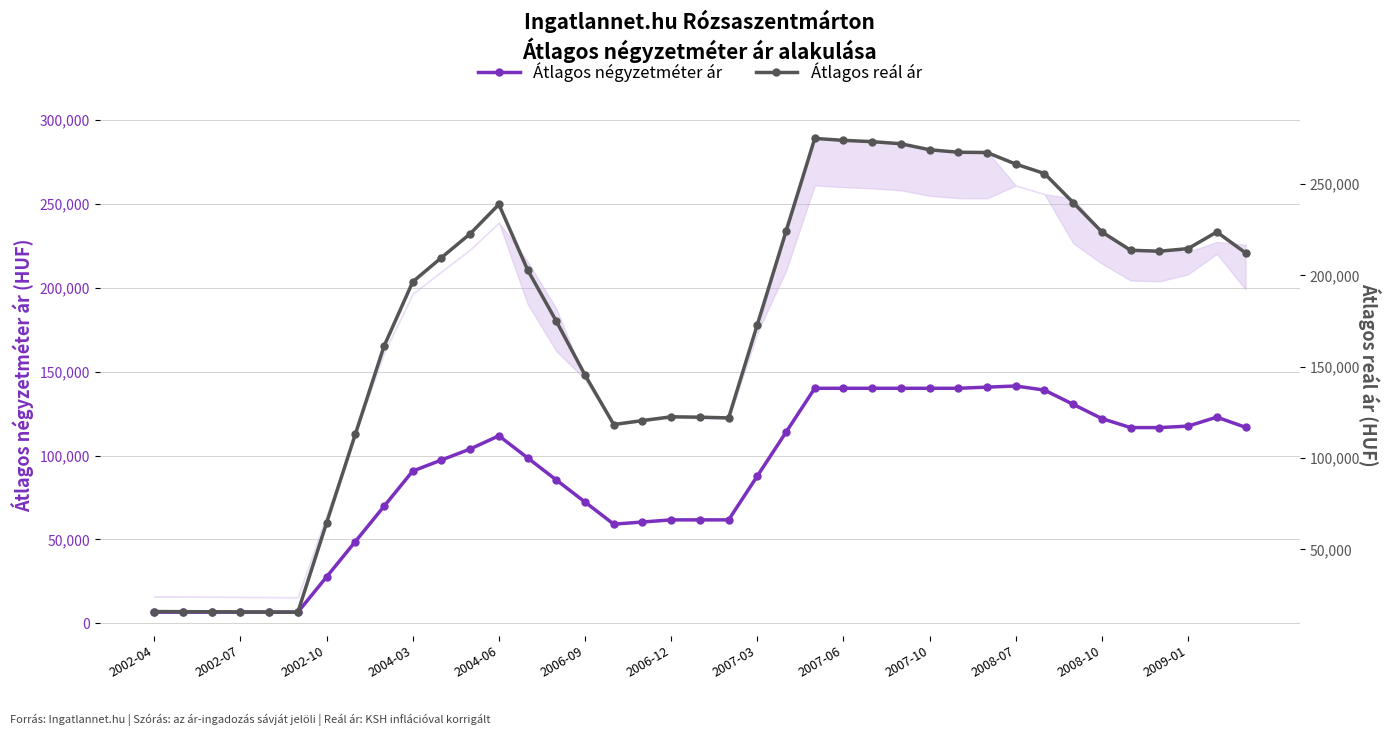

Which category has the lowest value across all series?

2002-04